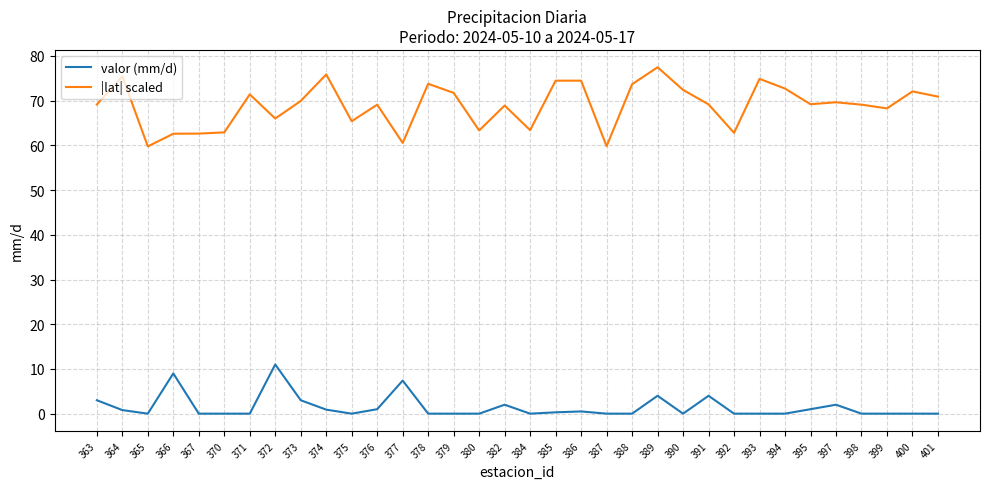

At which label does |lat| scaled reach its peak?

389